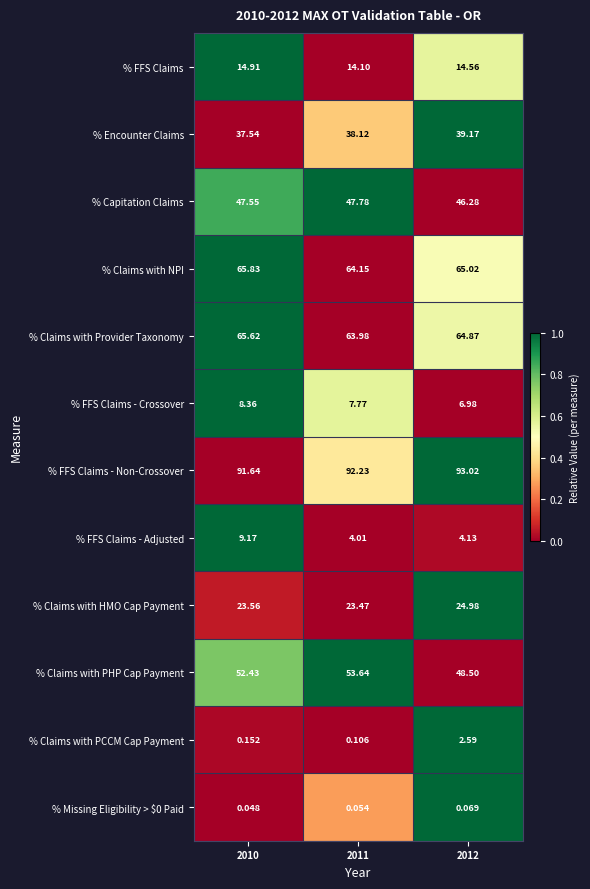

Which series has the largest range (max minus min)?

% FFS Claims - Adjusted